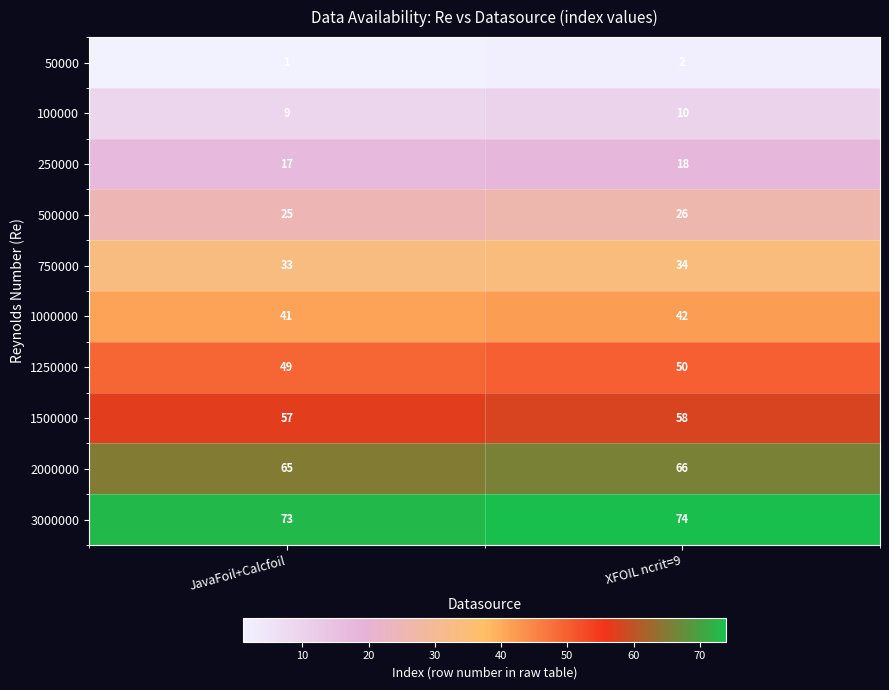

Is it true that 250000 equals 8 at JavaFoil+Calcfoil?

False